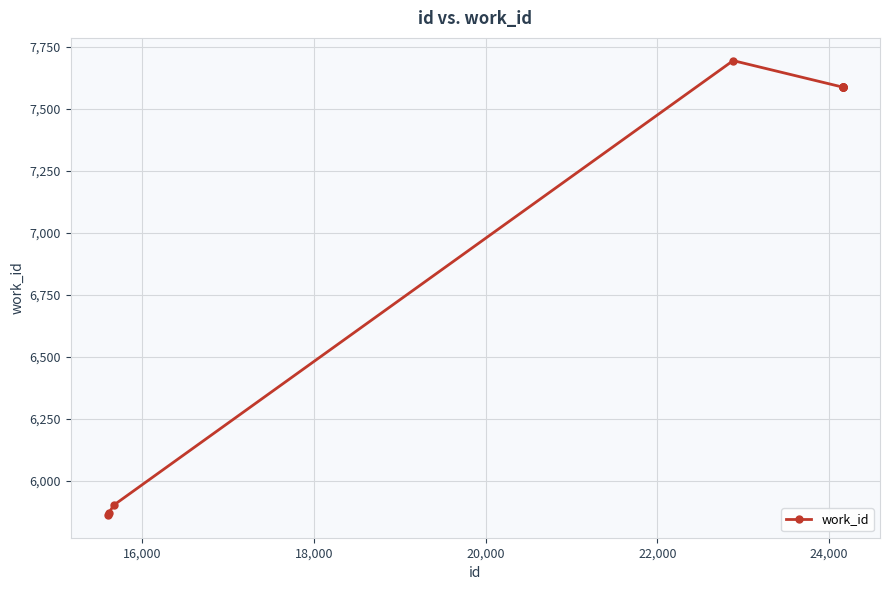

What is the value of the 1st point from the left?

5861